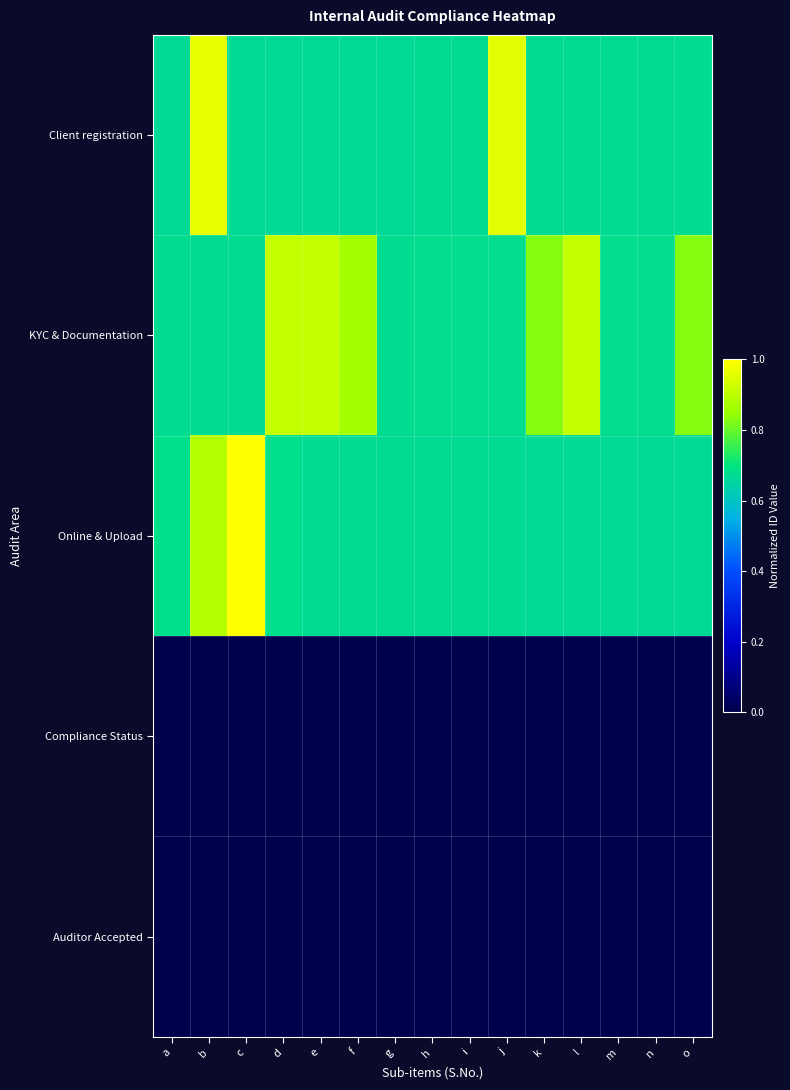

Which series changed the most between a and o?

KYC & Documentation